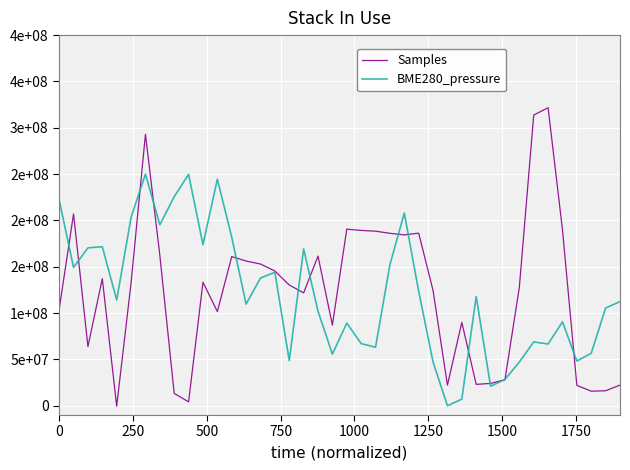

Is this an area chart (filled region under the line)?

No